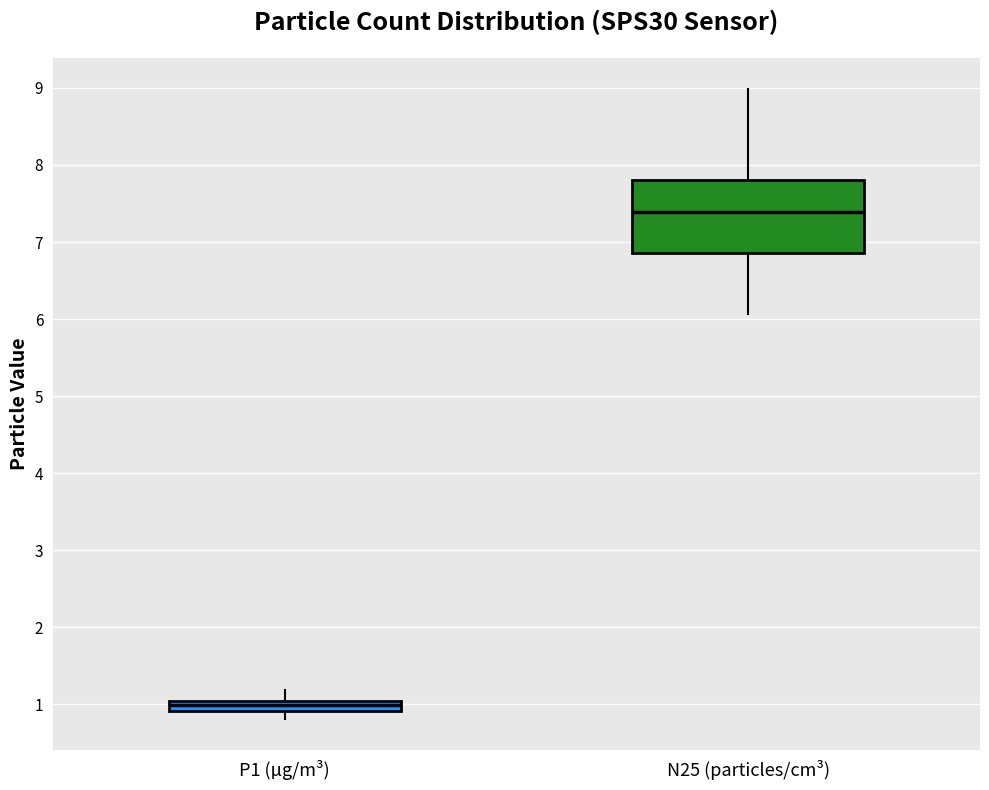

Where does the lower whisker of the box for N25 (particles/cm³) end on the y-axis? The values are not printed on the chart, so give them approximately, as read against the axis.

6.1